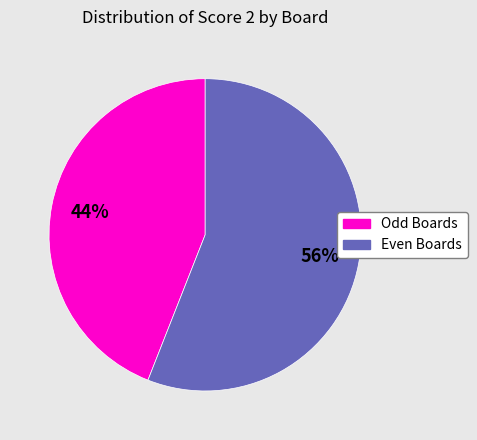

How many segments does this pie chart have?

2